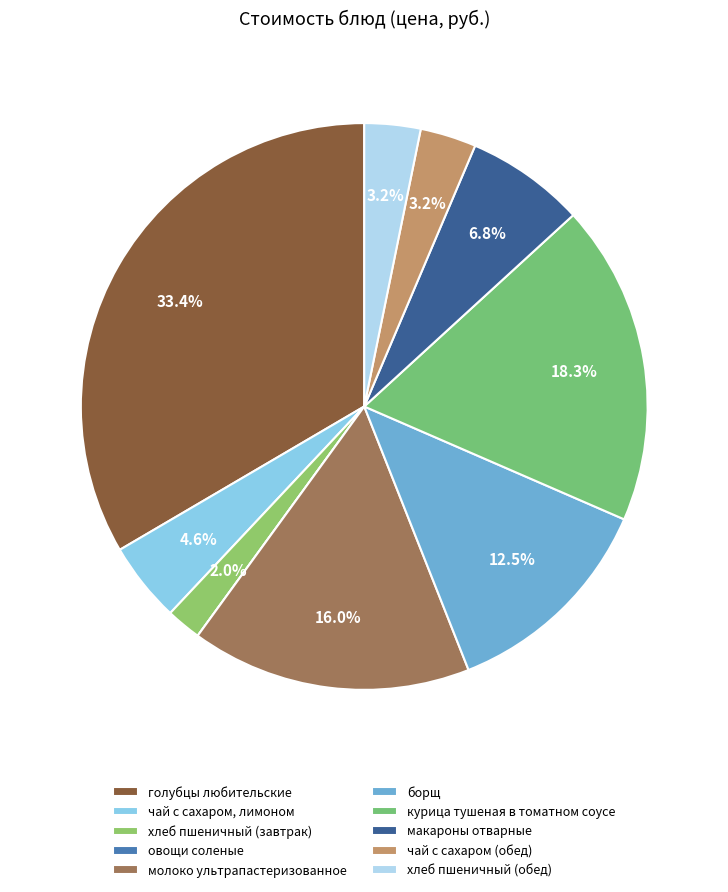

What percentage is the чай с сахаром, лимоном slice, to the nearest percent?

5%